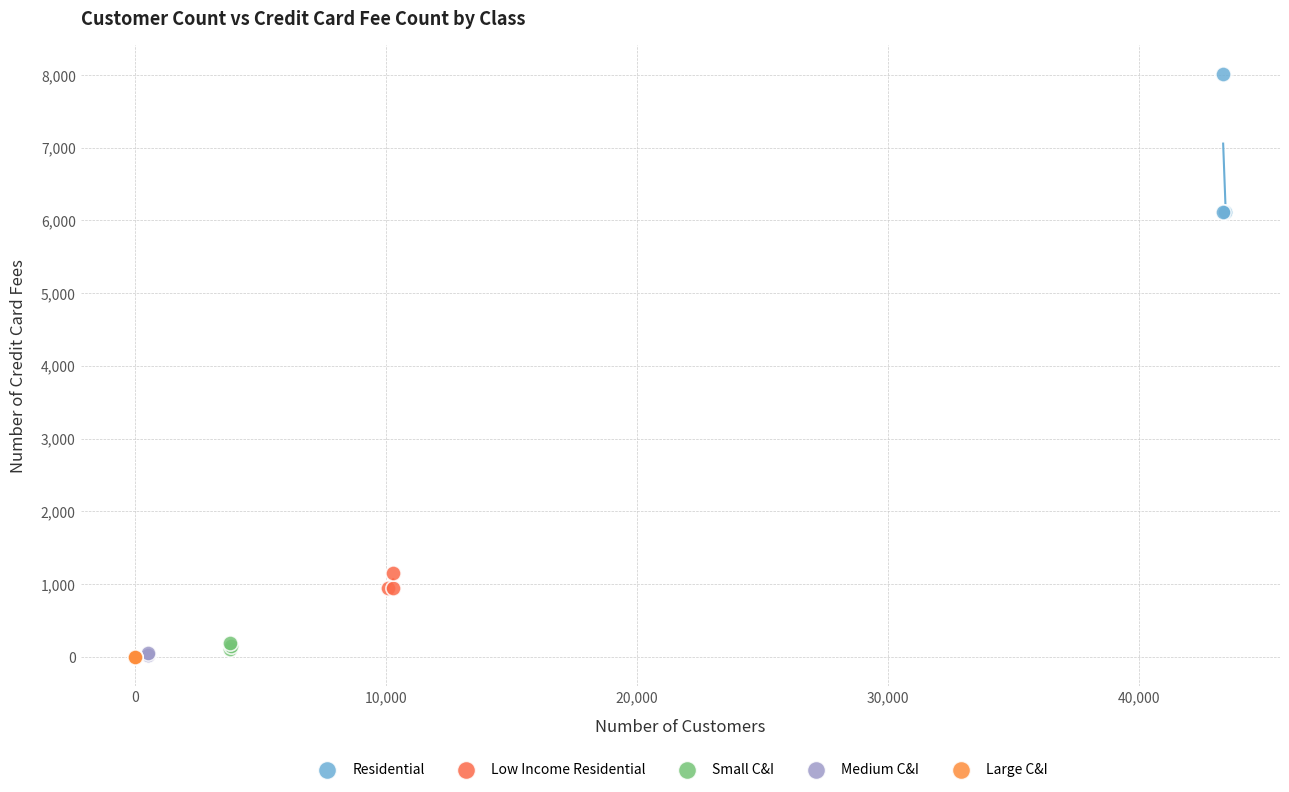

Which series has the widest spread of Y values?

Residential